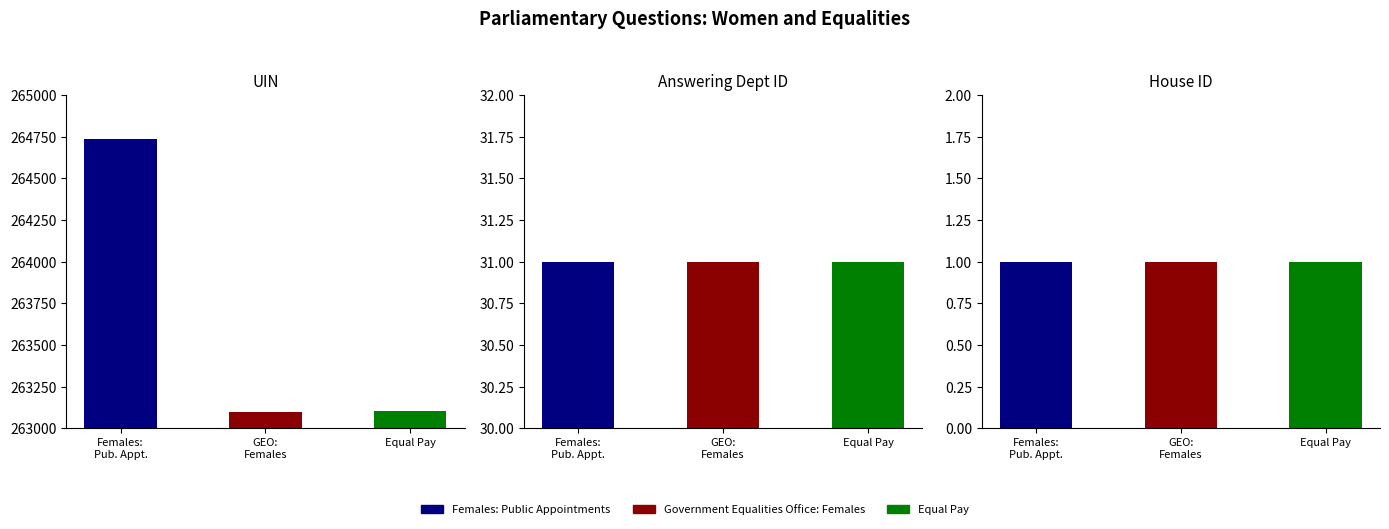

Count the number of data series in this chart.

3